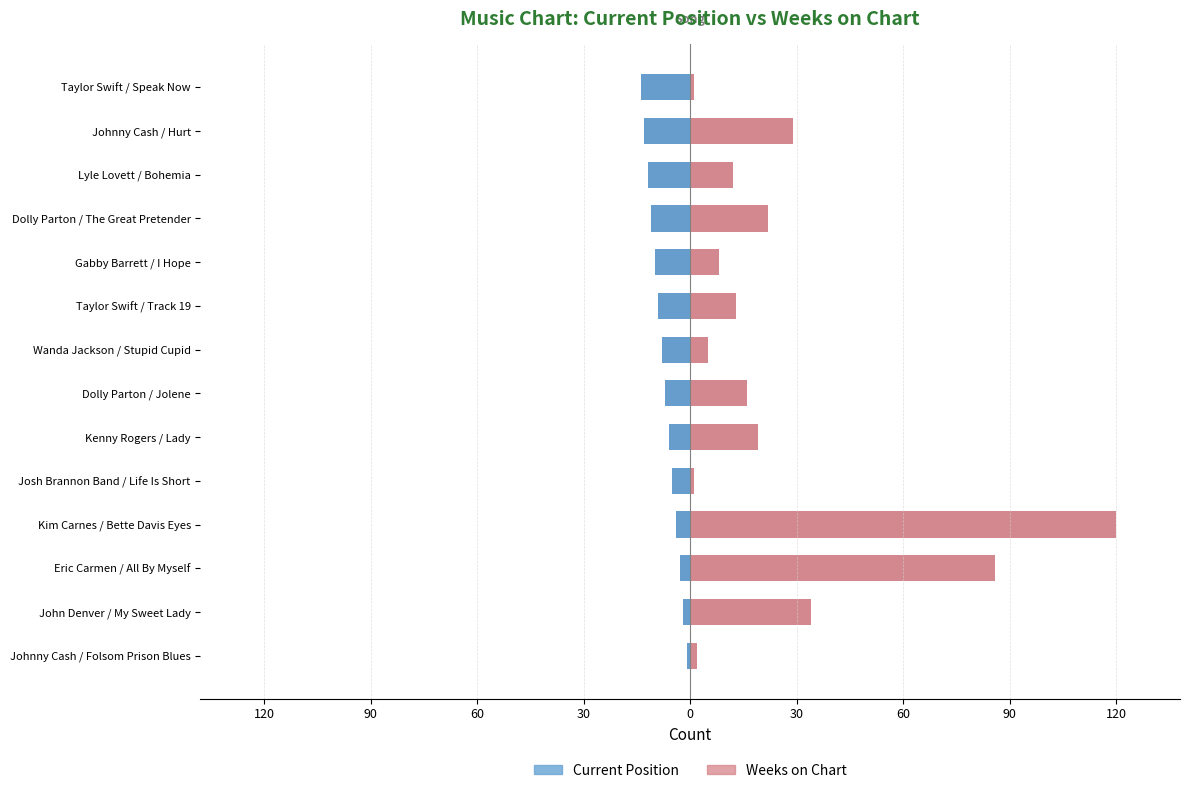

Reading right to left, transcribe all the data shown in this chart.

Current Position: -14	-13	-12	-11	-10	-9	-8	-7	-6	-5	-4	-3	-2	-1
Weeks on Chart: 1	29	12	22	8	13	5	16	19	1	120	86	34	2